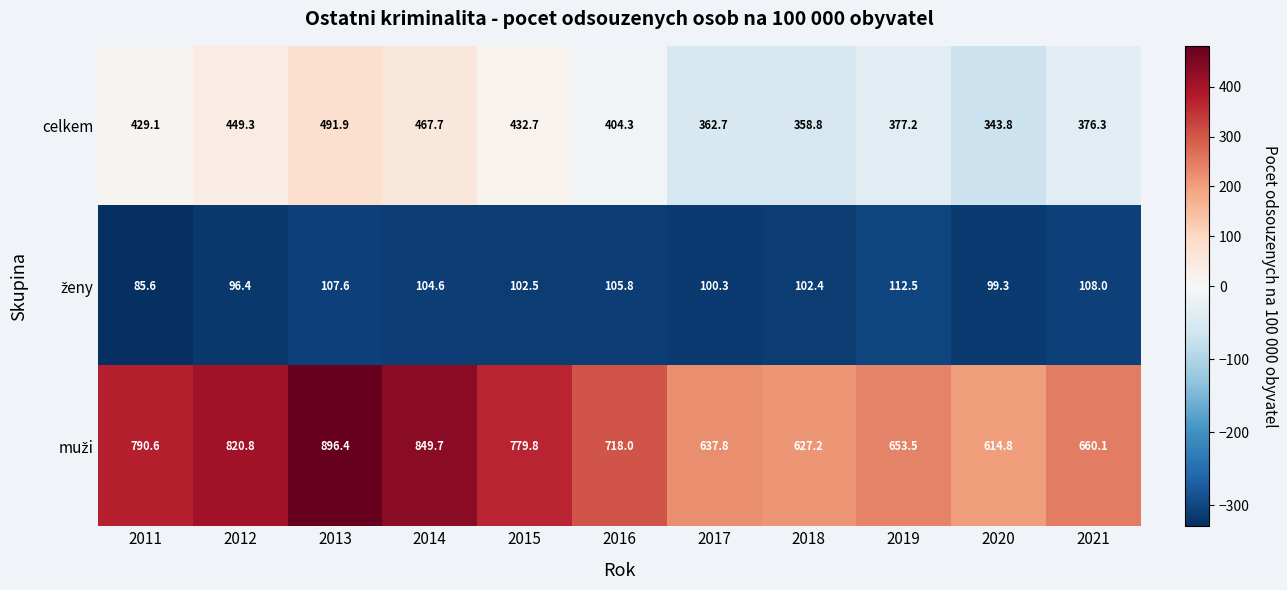

List the labels in order of celkem value, largest first.

2013, 2014, 2012, 2015, 2011, 2016, 2019, 2021, 2017, 2018, 2020